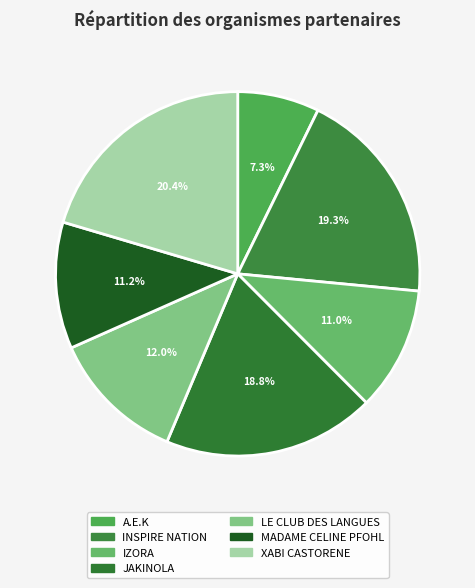

Which slice is the largest?

XABI CASTORENE